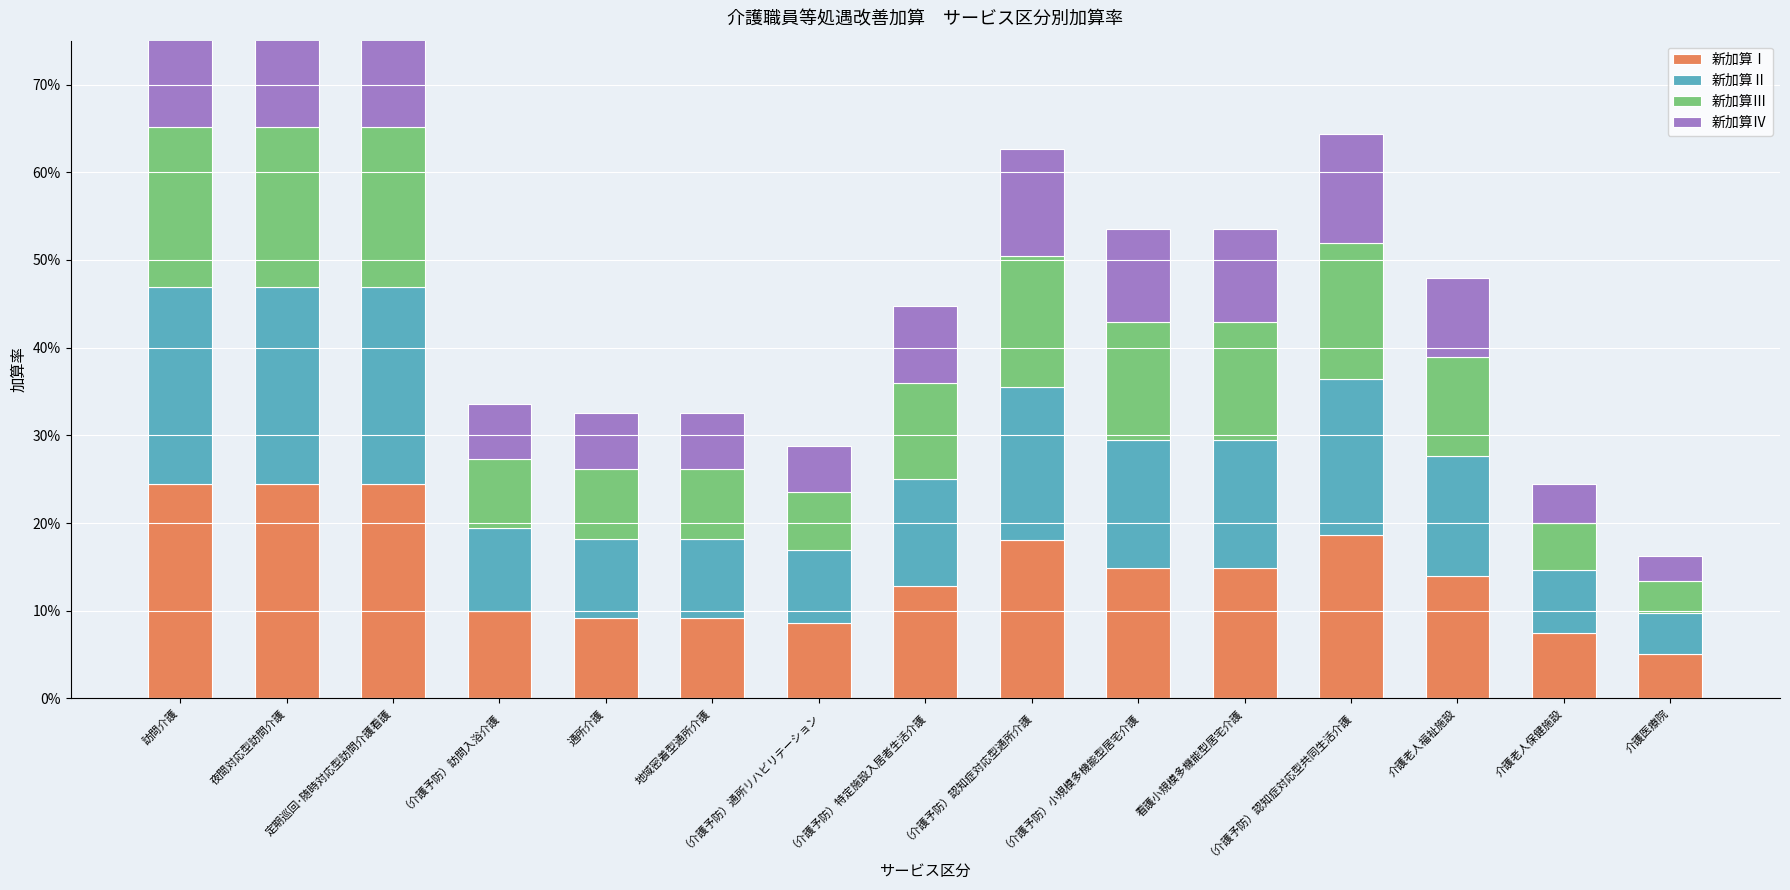

At which label is 新加算Ⅳ closest to 0?

介護医療院